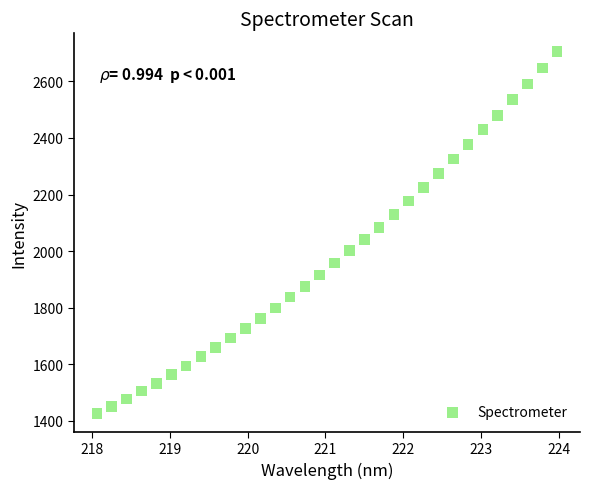

What is the range of Y values (max minus min)?

1280.4